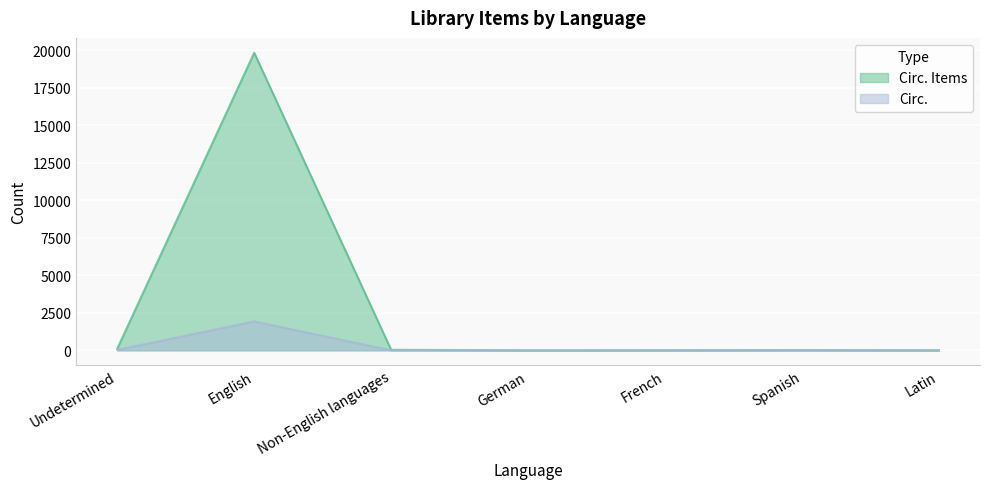

What is the label of the 3rd point from the left?

Non-English languages